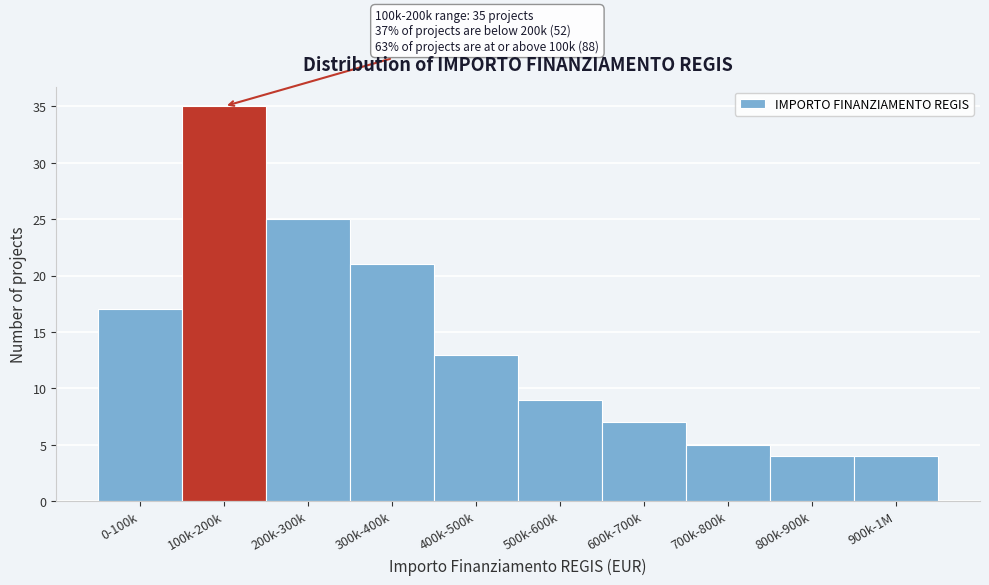

Reading left to right, list all the values displayed in this chart.

17	35	25	21	13	9	7	5	4	4